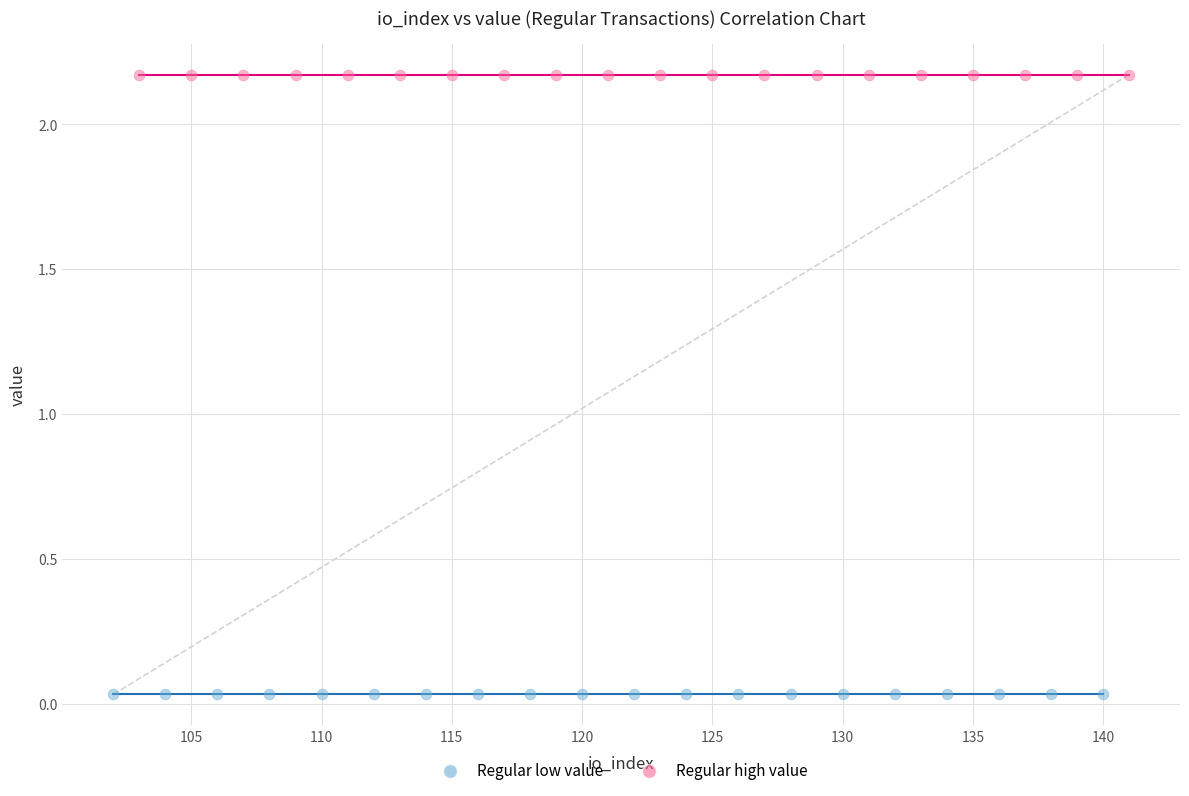

Which series reaches the maximum Y coordinate?

Regular high value